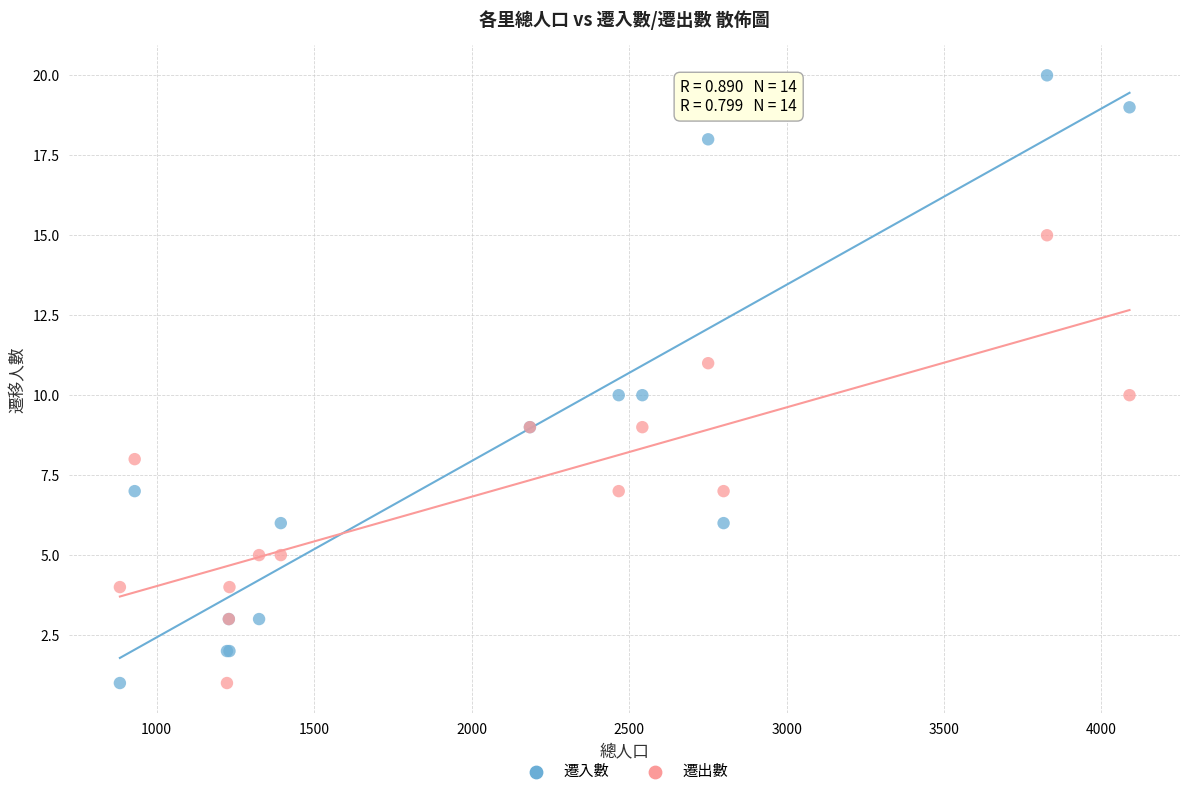

Which series contains the highest Y value?

遷入數